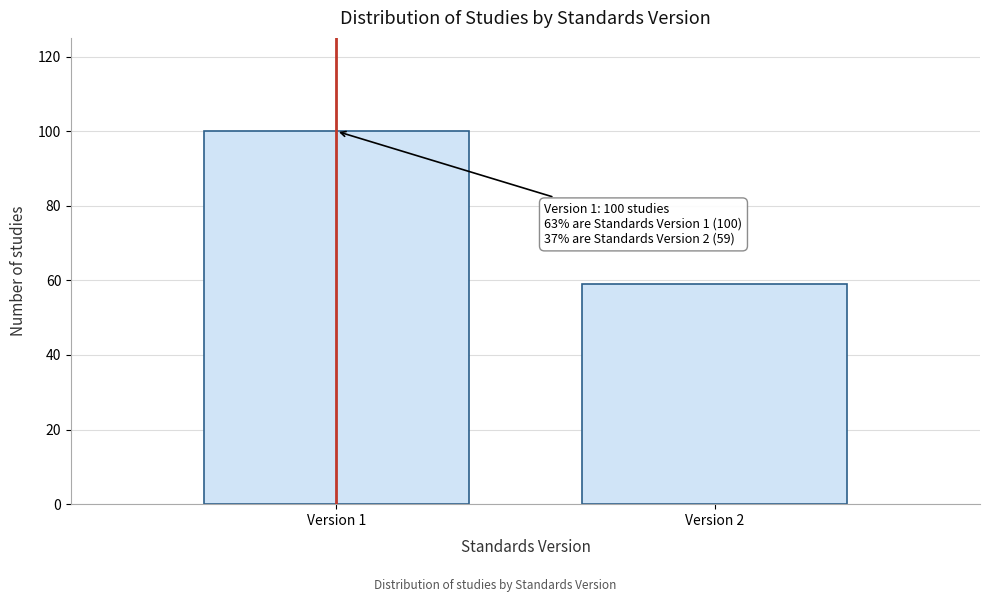

Reading left to right, extract all data points from this chart.

100	59